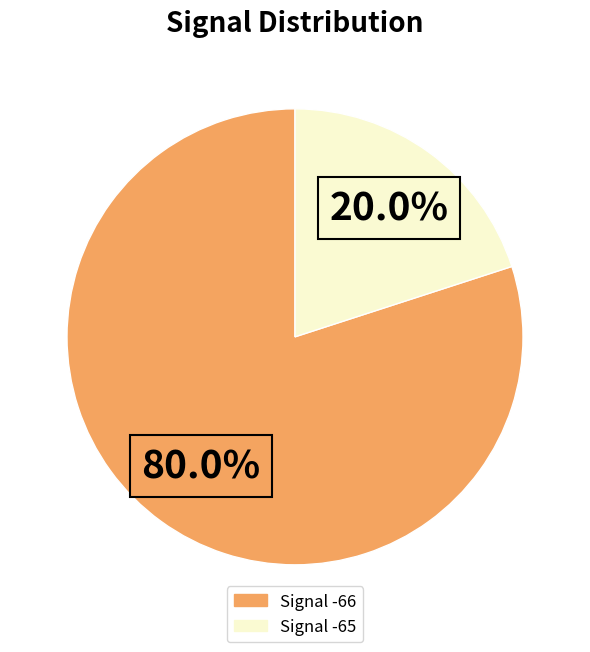

Does any single category account for the majority?

Yes